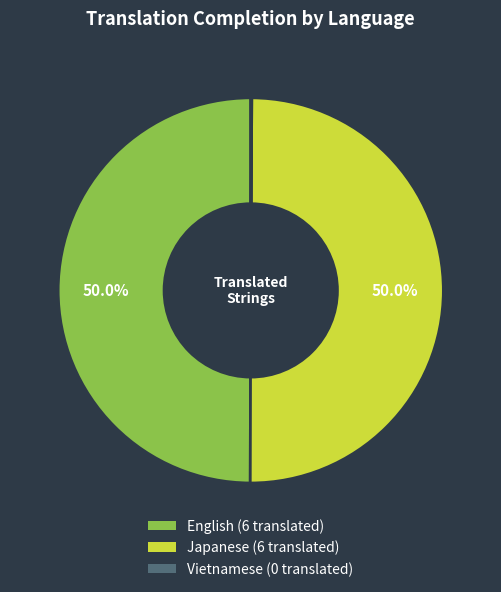

True or false: Japanese accounts for 43% of the total.

False